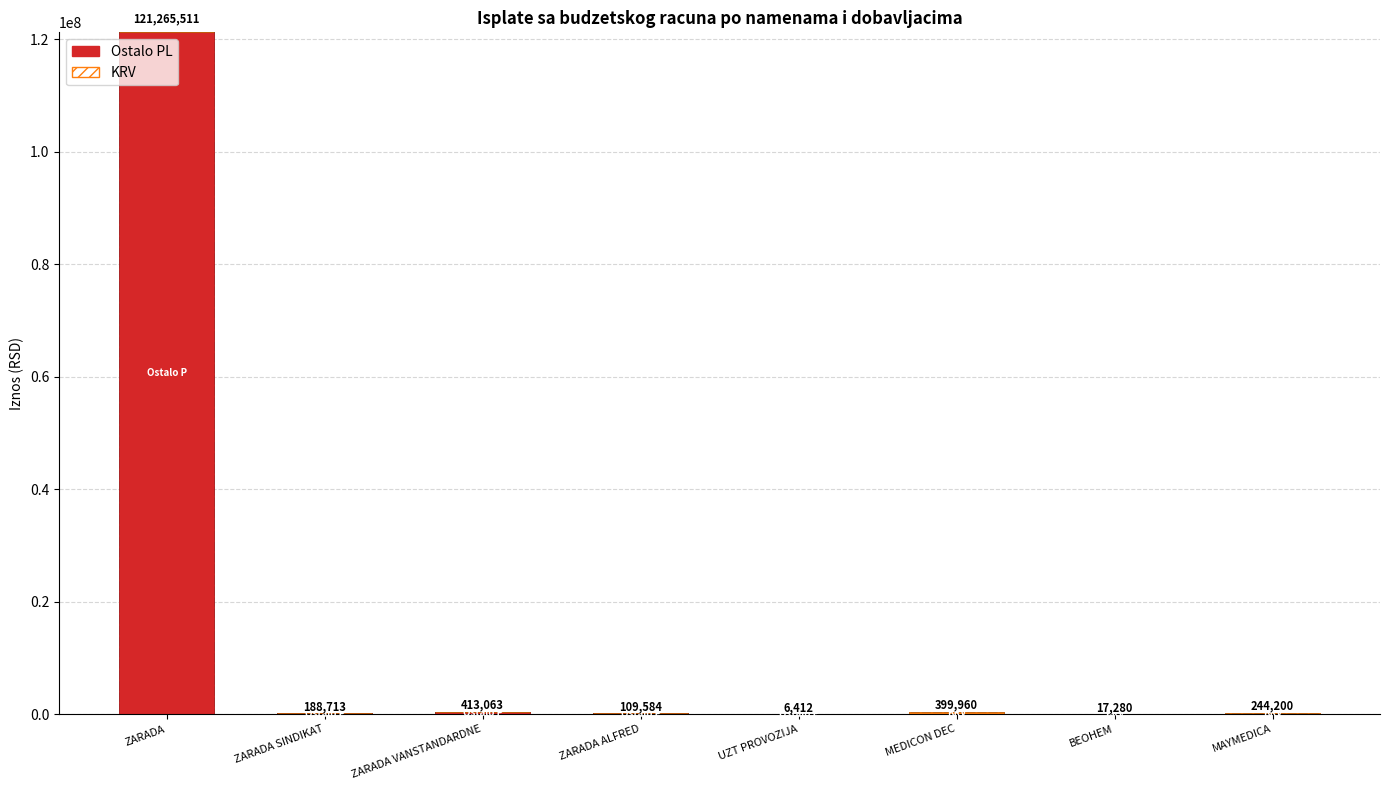

Which series has the largest total across all categories?

Ostalo PL (Solid)